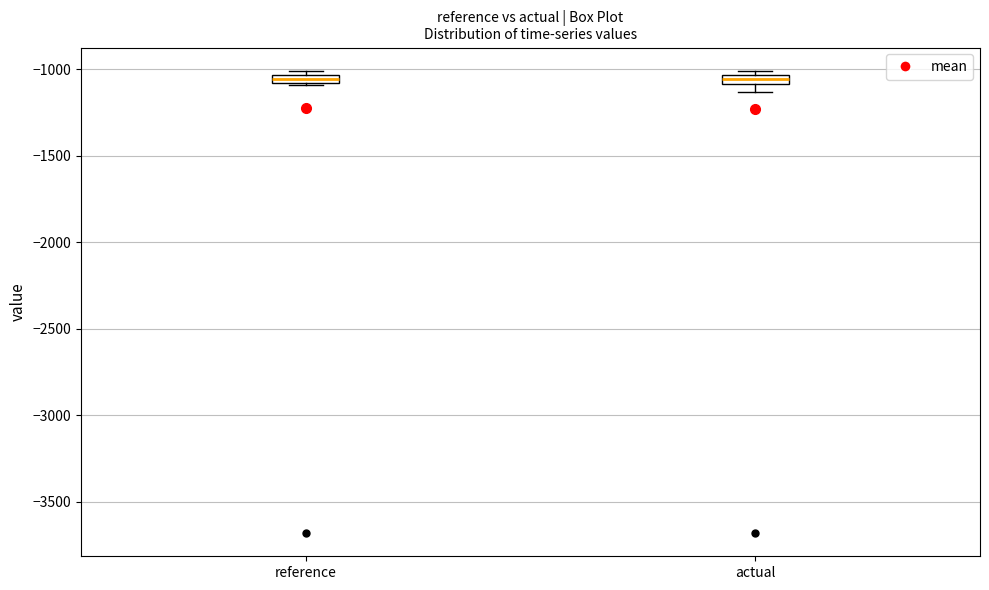

Where is the lower edge of the box for actual on the y-axis? The values are not printed on the chart, so give them approximately, as read against the axis.

-1100